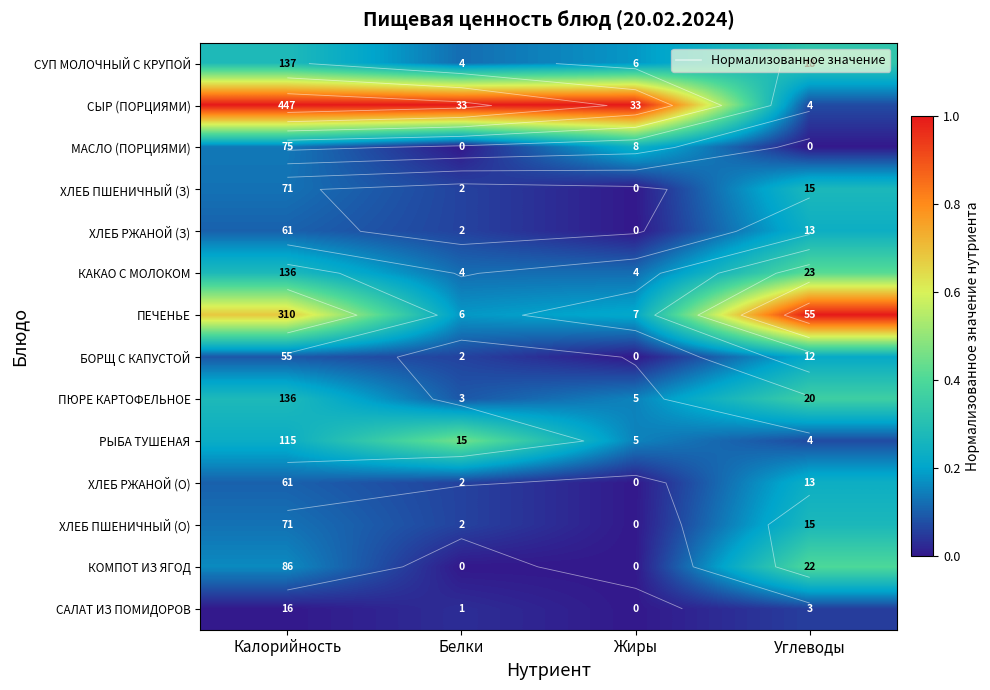

Is the value of САЛАТ ИЗ ПОМИДОРОВ at Жиры greater than the value of ХЛЕБ РЖАНОЙ (О) at Белки?

No